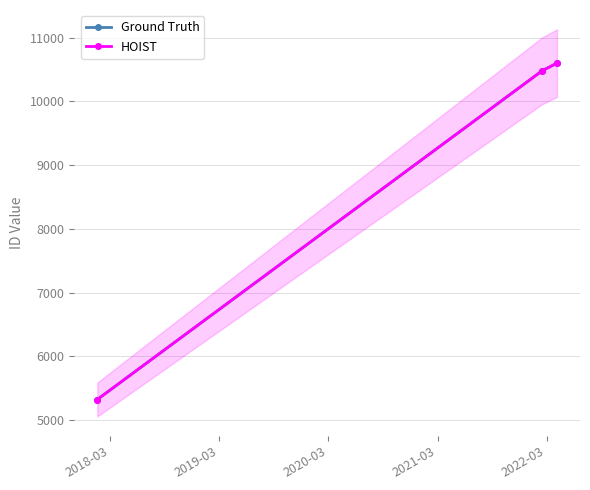

What is the highest value of the Ground Truth series?

10601